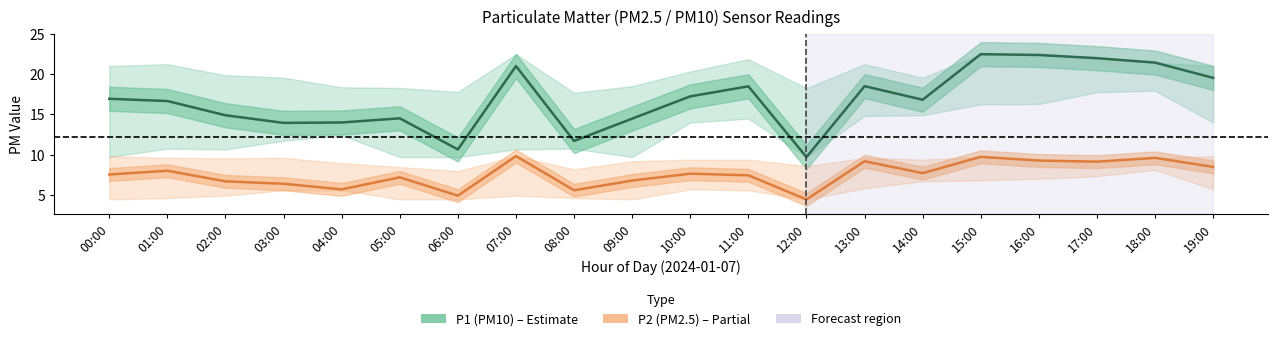

The value of P1 (PM10) at 15:00 is 22.5. True or false?

True